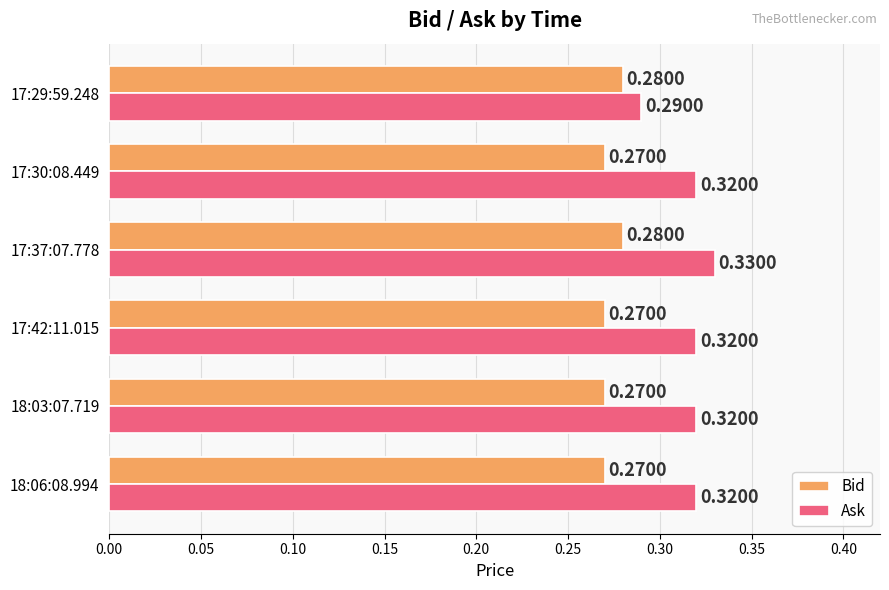

What is the sum of all Bid values?

1.6